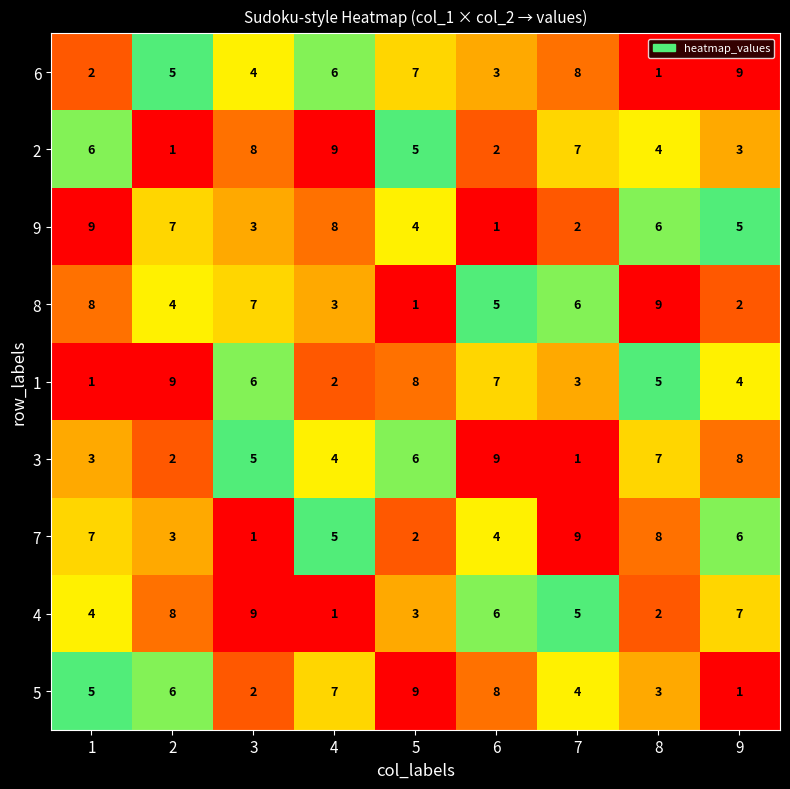

Which series changed the most between 6 and 7?

3